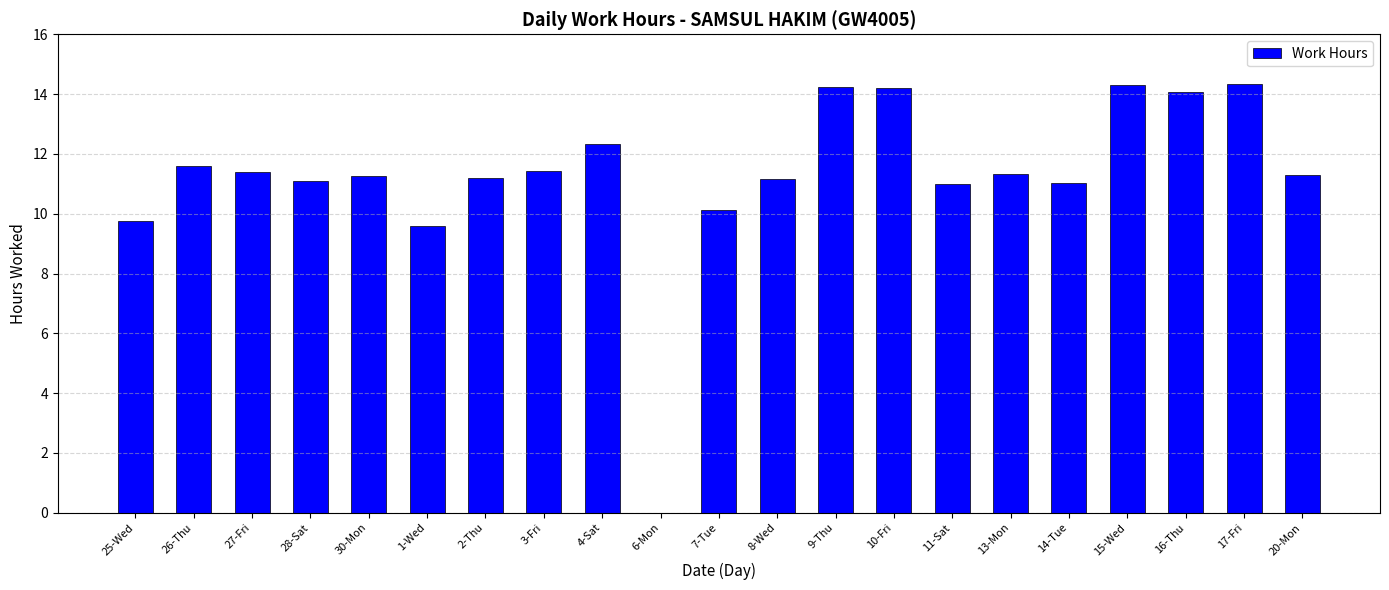

Are the bars horizontal?

No